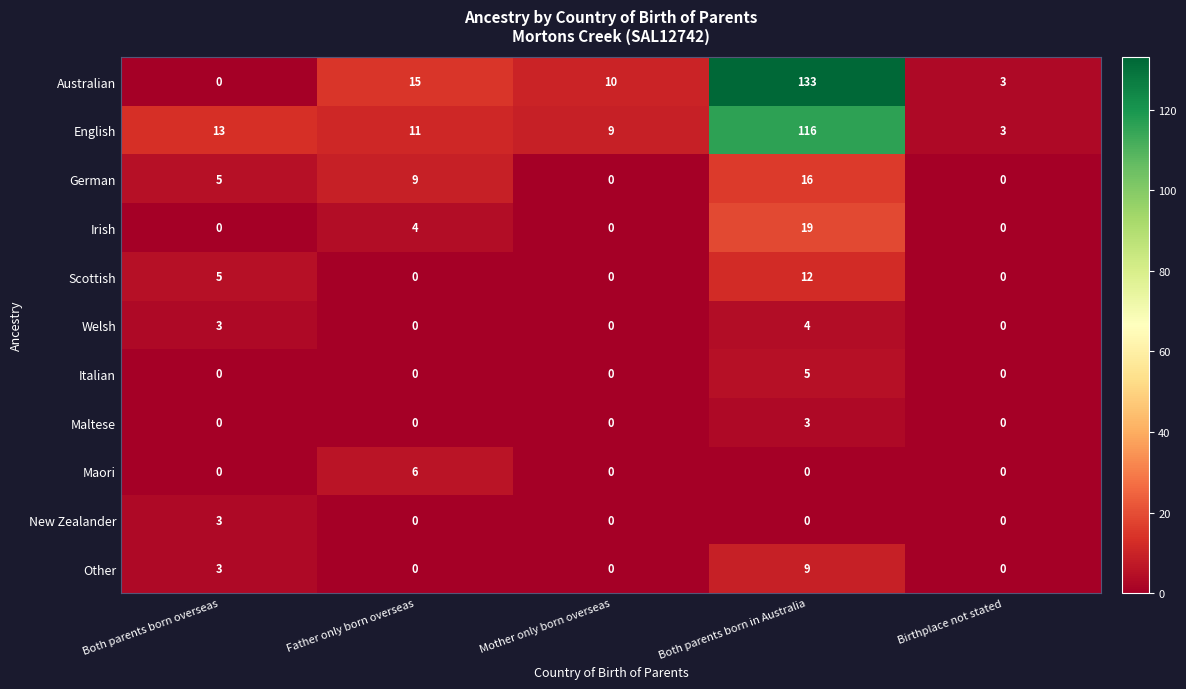

At which category is the sum across all series the highest?

Both parents born in Australia